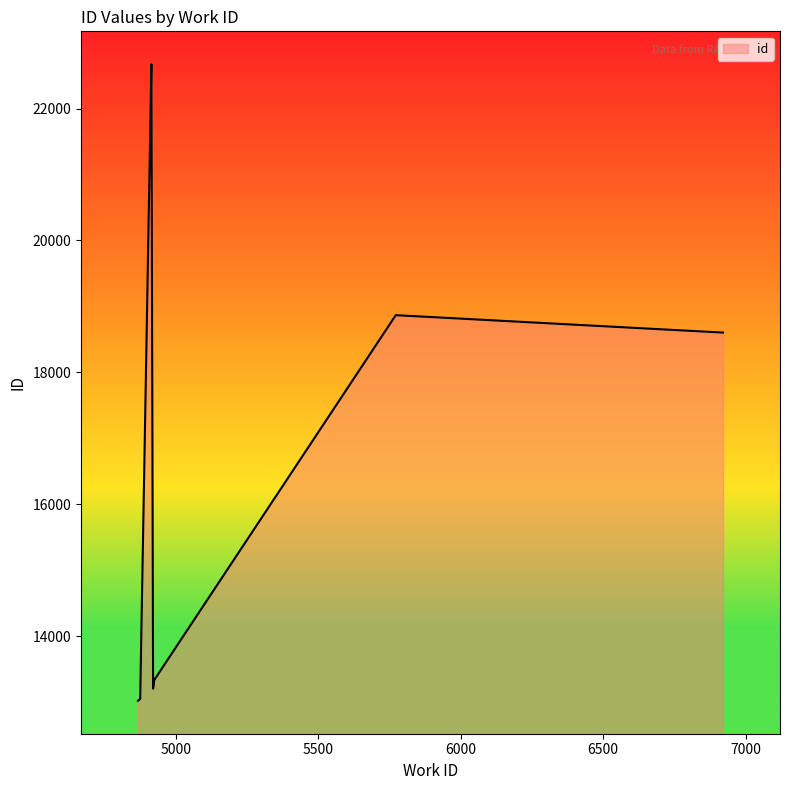

Does the chart display data point markers on the line(s)?

No